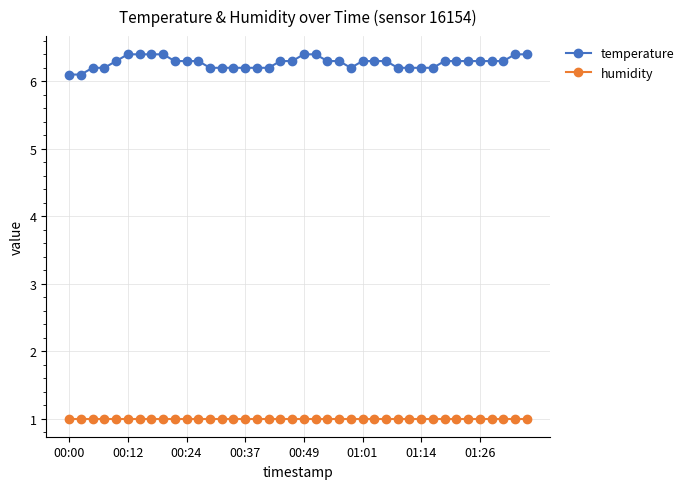

What is the value of the humidity point at the 35th from the left?

1.0